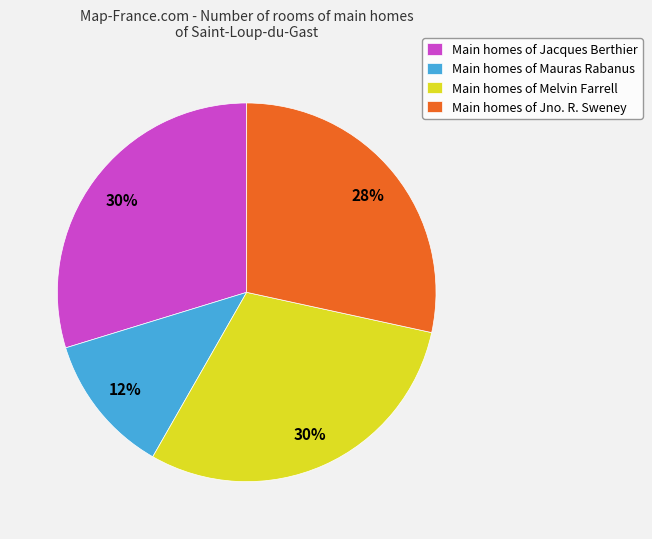

What is the smallest slice in the pie chart?

Main homes of Mauras Rabanus